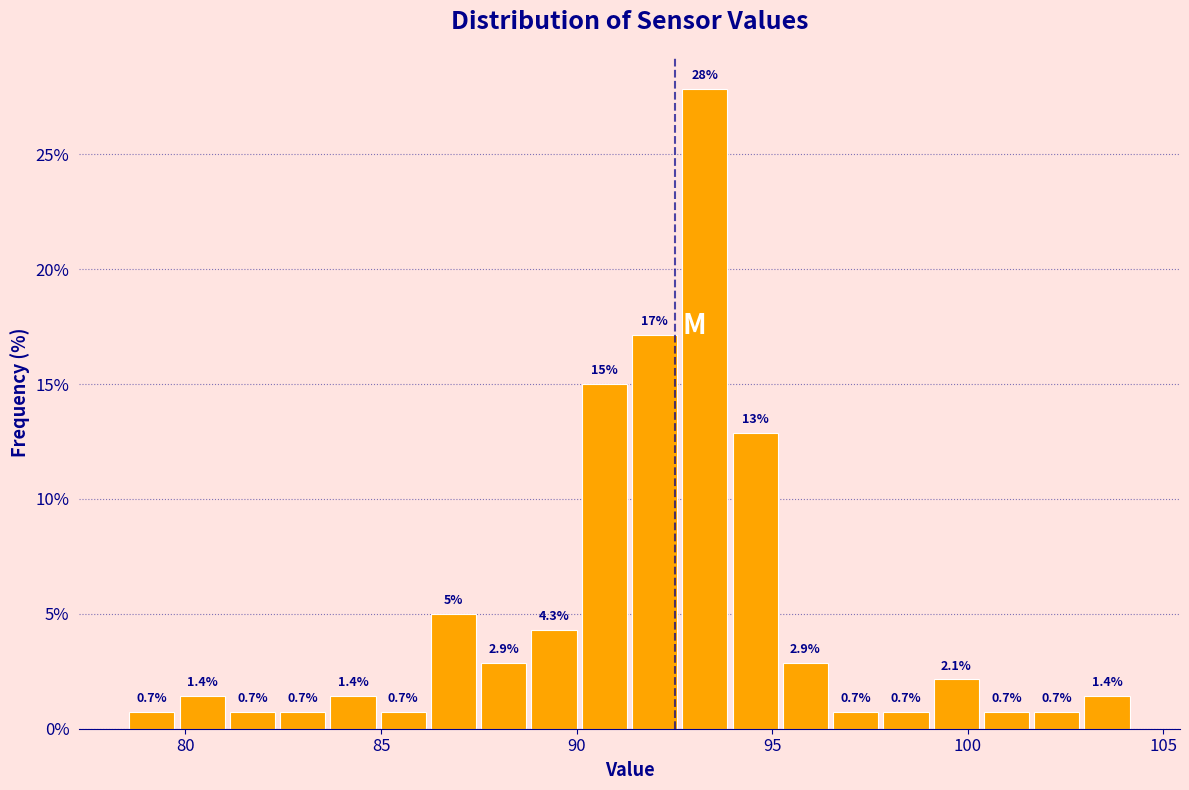

Read against the x-axis, roughly where is the centre of the tallest bar?

93.5